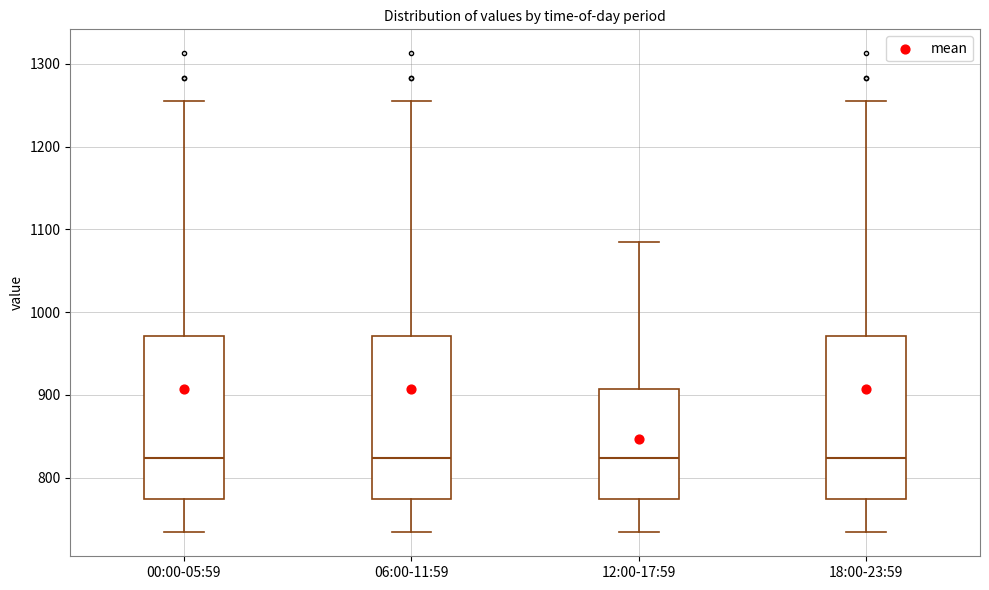

Where does the upper whisker of the box for 12:00-17:59 end on the y-axis? The values are not printed on the chart, so give them approximately, as read against the axis.

1080